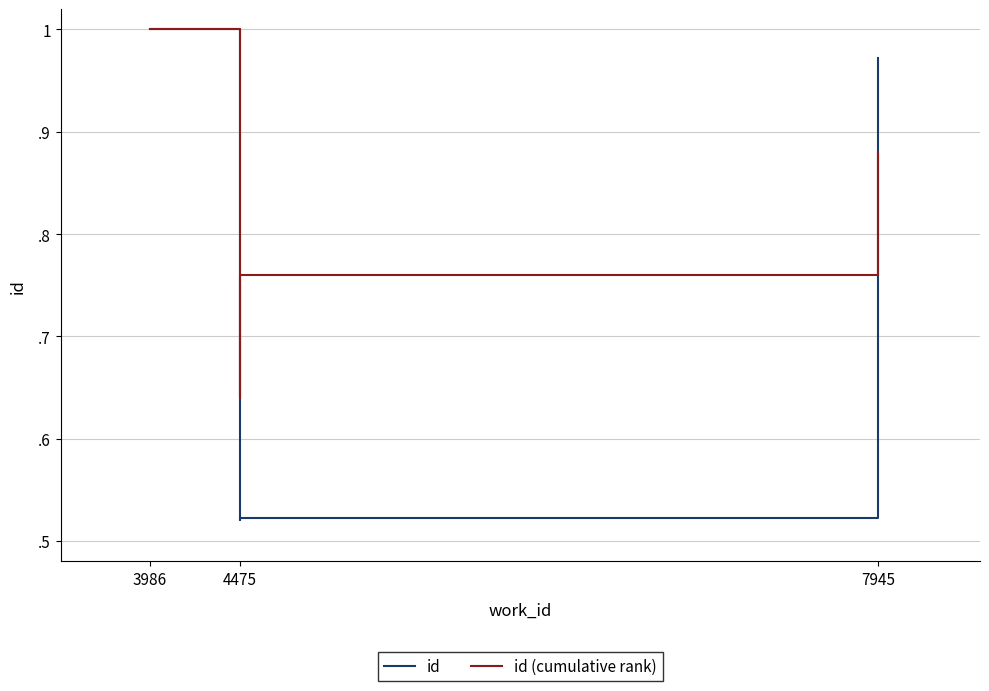

Which series has the largest total across all categories?

id (cumulative rank)